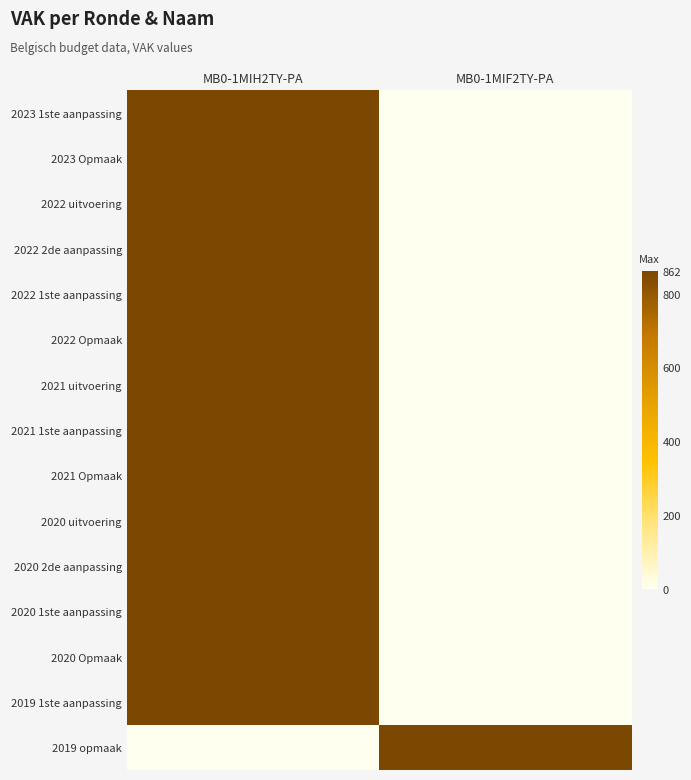

Which has a higher value, MB0-1MIH2TY-PA or MB0-1MIF2TY-PA?

MB0-1MIH2TY-PA